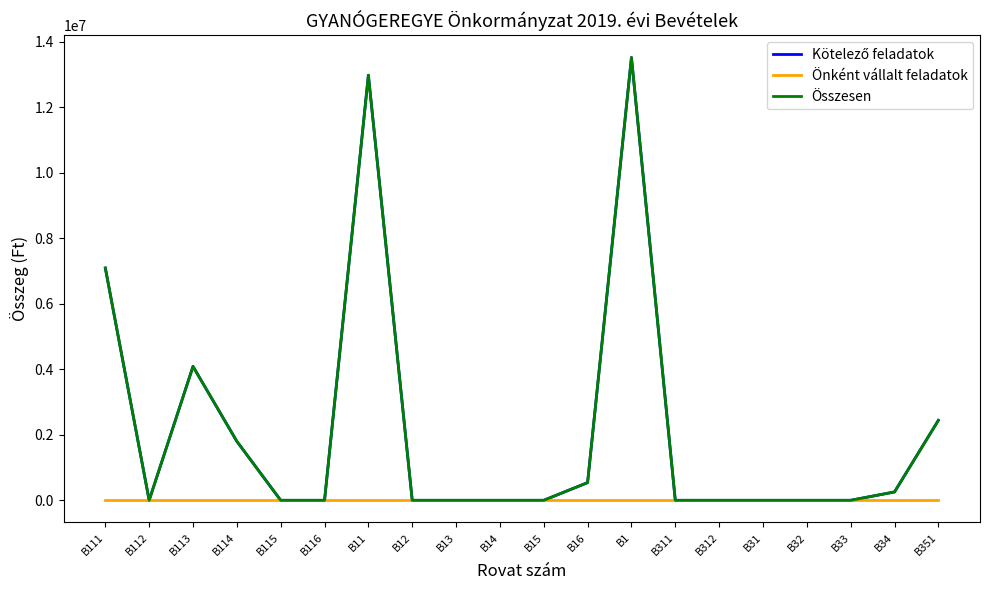

What is the label of the 9th point from the left?

B13